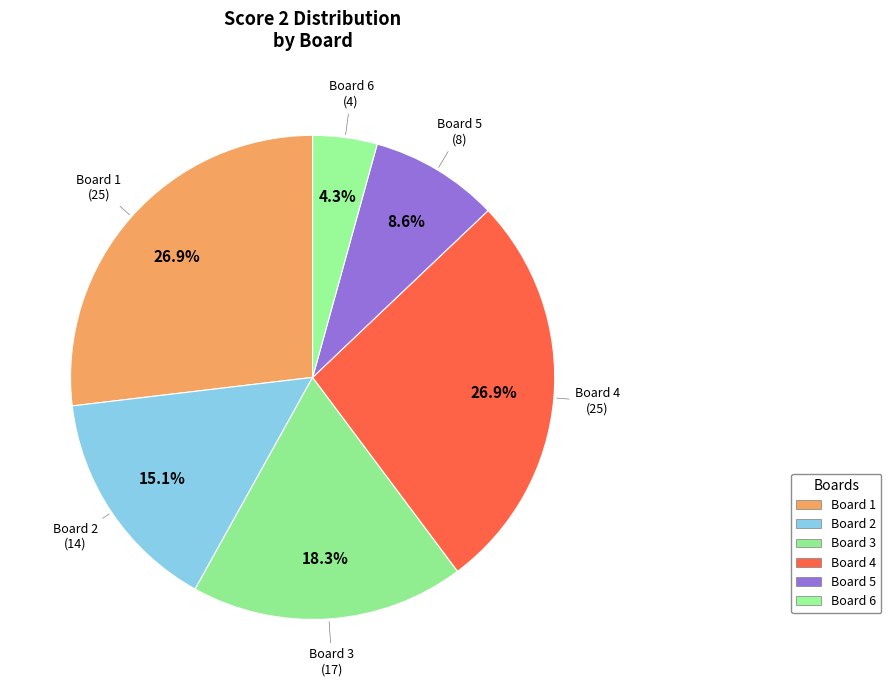

Count the number of slices in the pie.

6